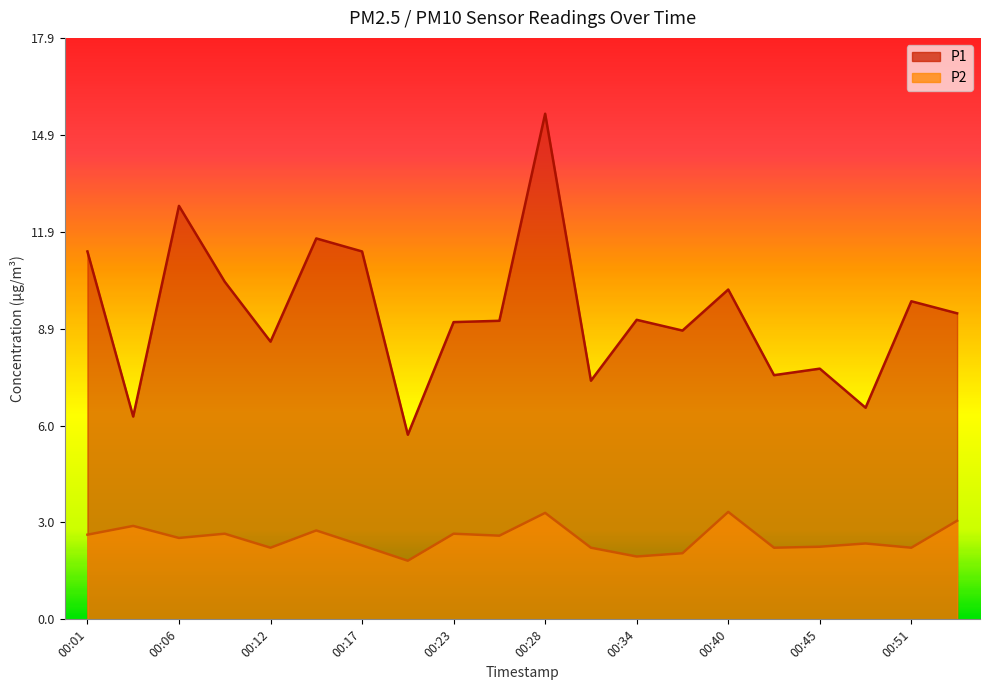

What is the difference between the highest and lowest values at 00:20?

3.9